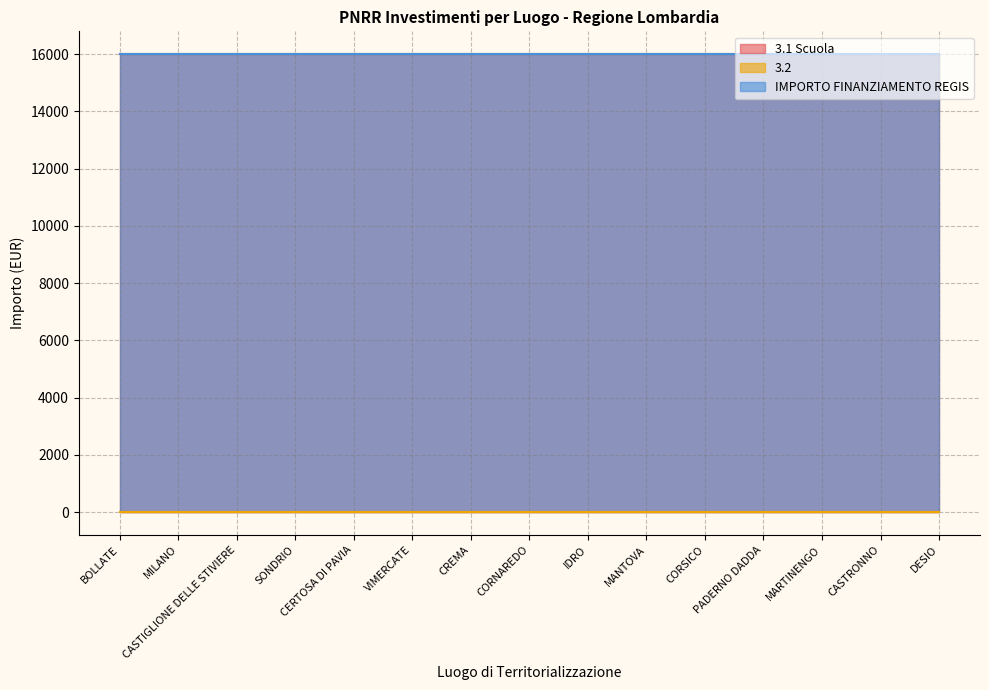

What is the total value across all series at CORSICO?

32003.2